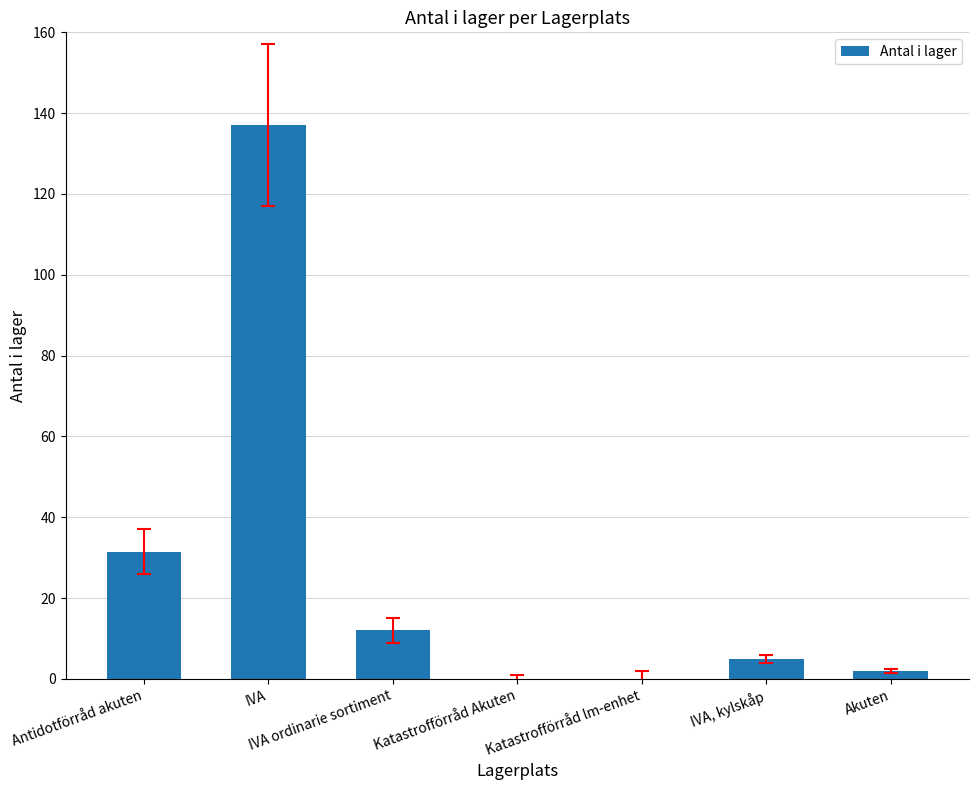

How many series are shown in this chart?

1